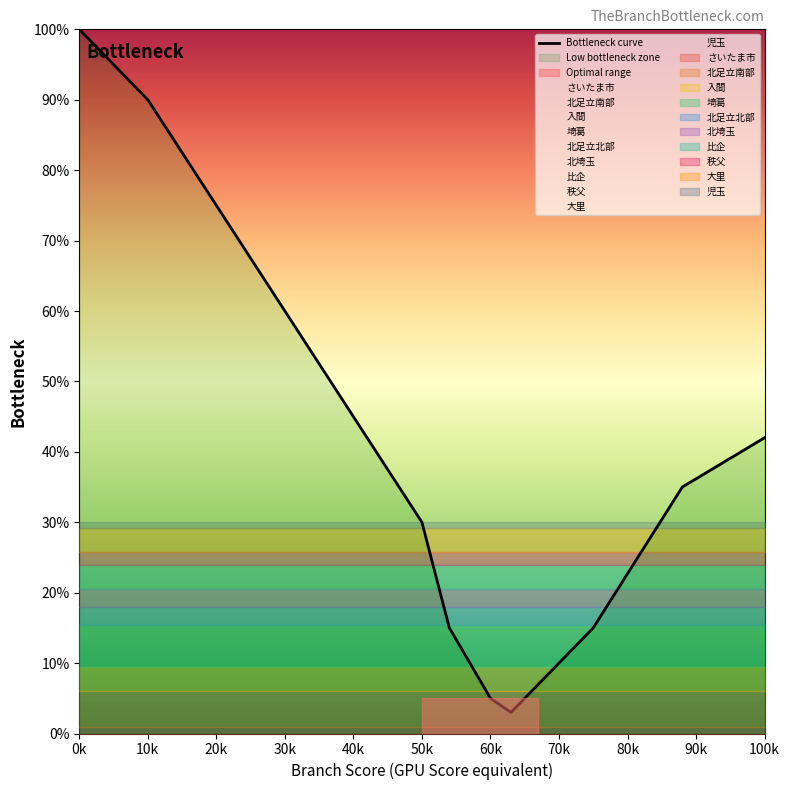

What is the change in value from 0k to 10k?

-10